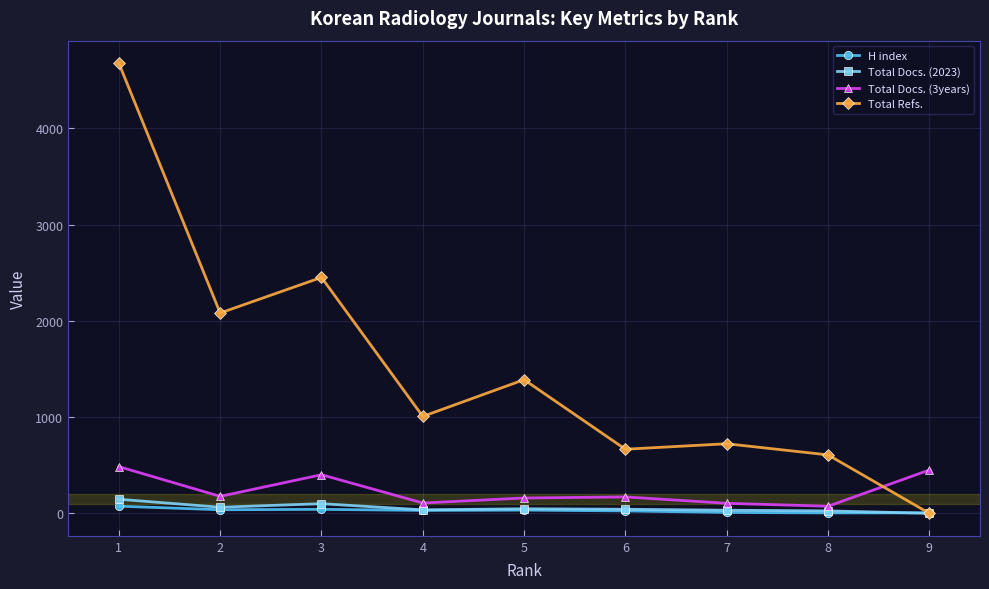

The value of Total Docs. (3years) at 1 is 485. True or false?

True